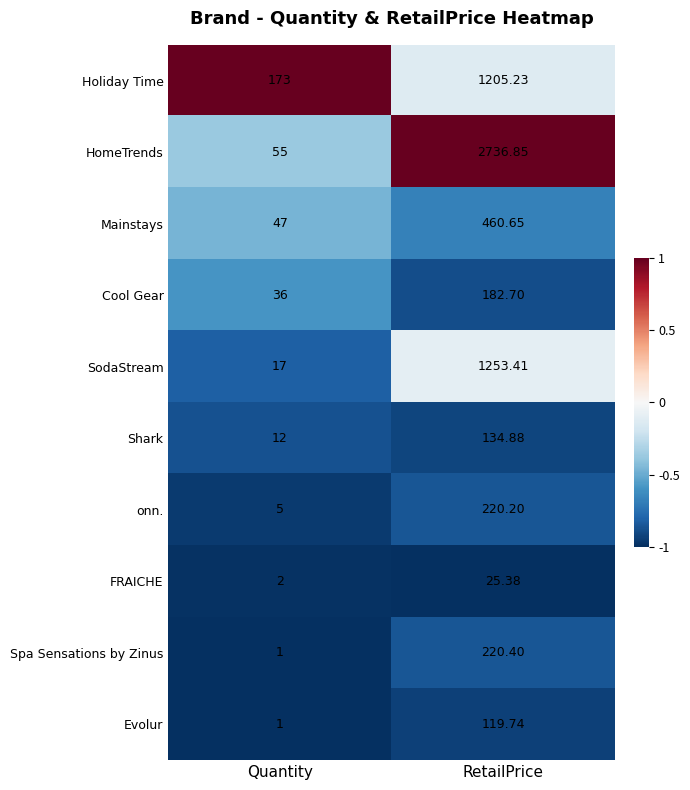

Which series changed the most between Quantity and RetailPrice?

HomeTrends